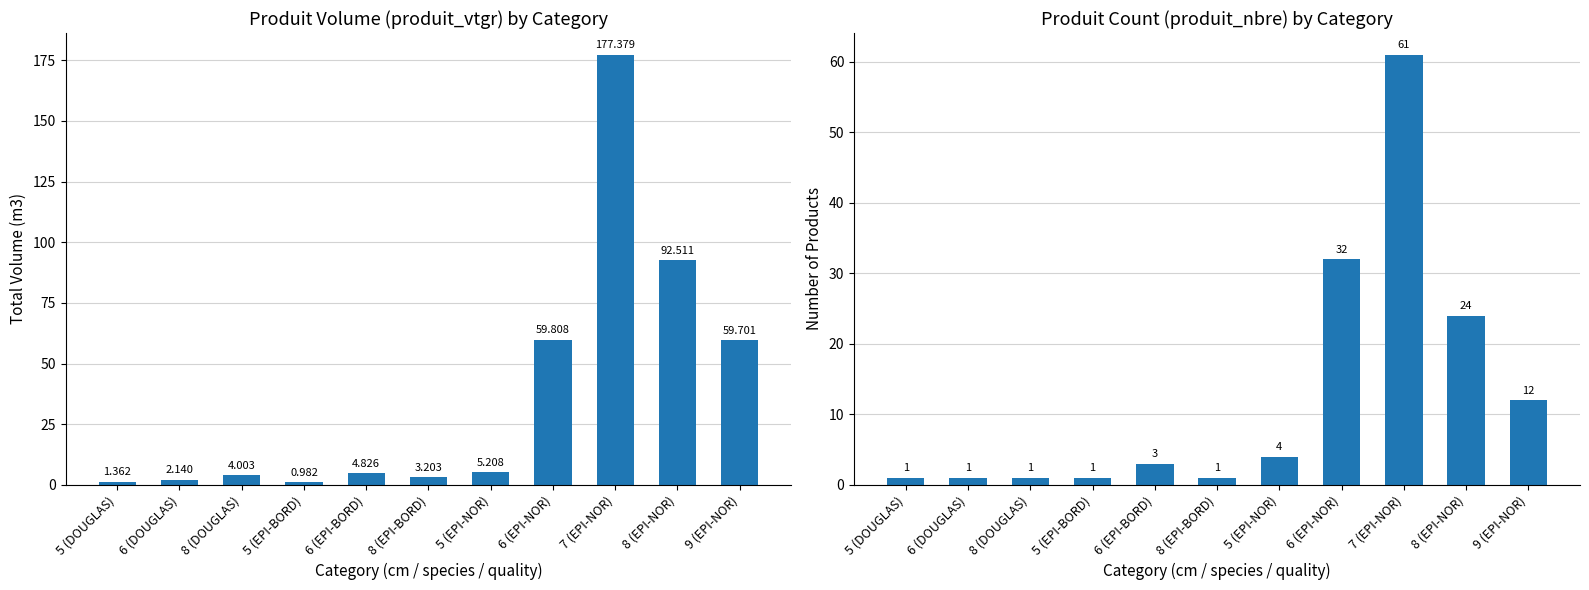

At which label is produit_nbre closest to 31?

6 (EPI-NOR)